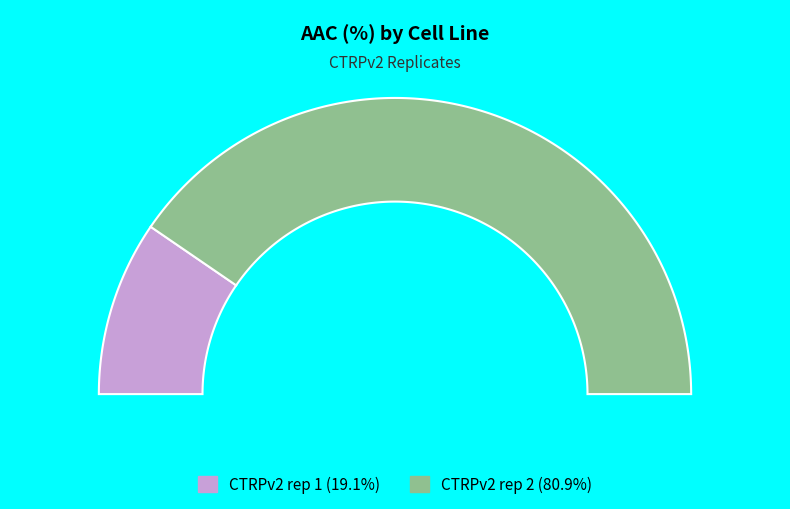

Is it true that CTRPv2 rep 2 is 81% of the pie?

True